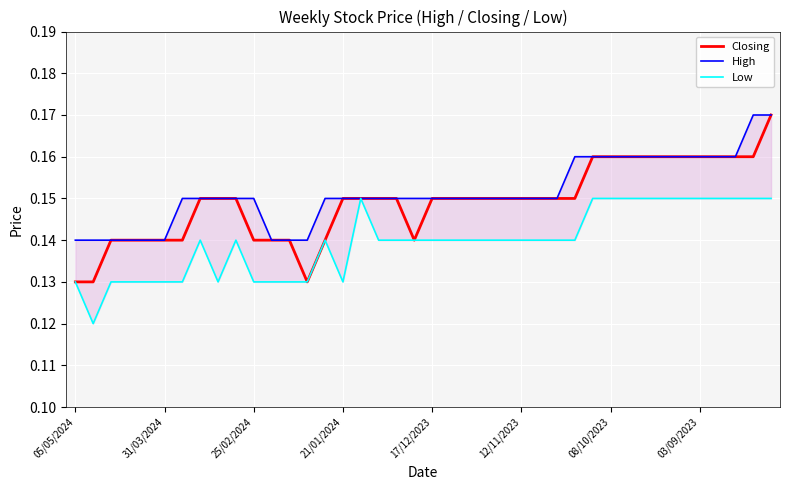

Rank the series at 05/05/2024 from highest to lowest value.

High, Closing, Low